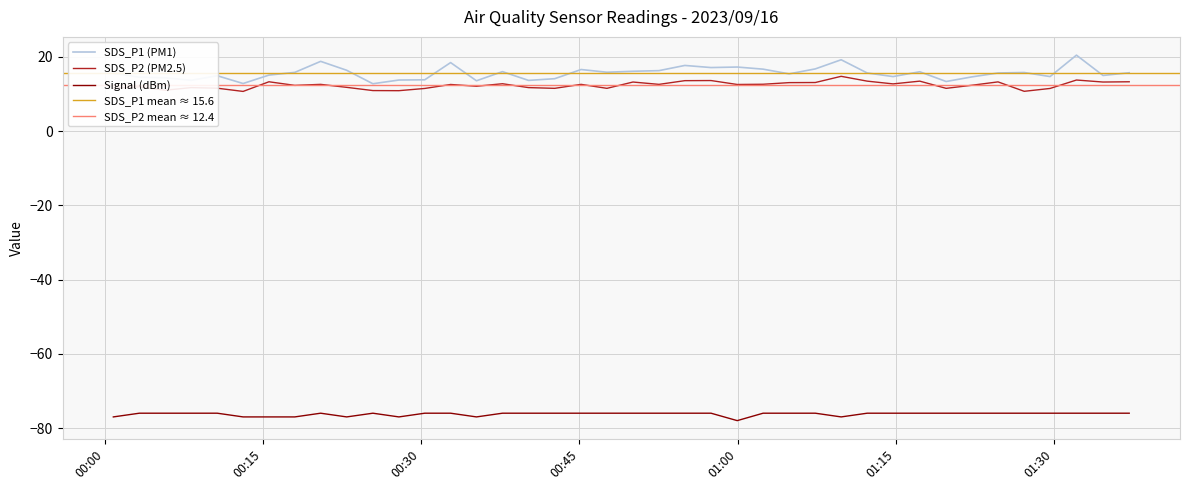

What is the average value of the SDS_P1 series?

15.6